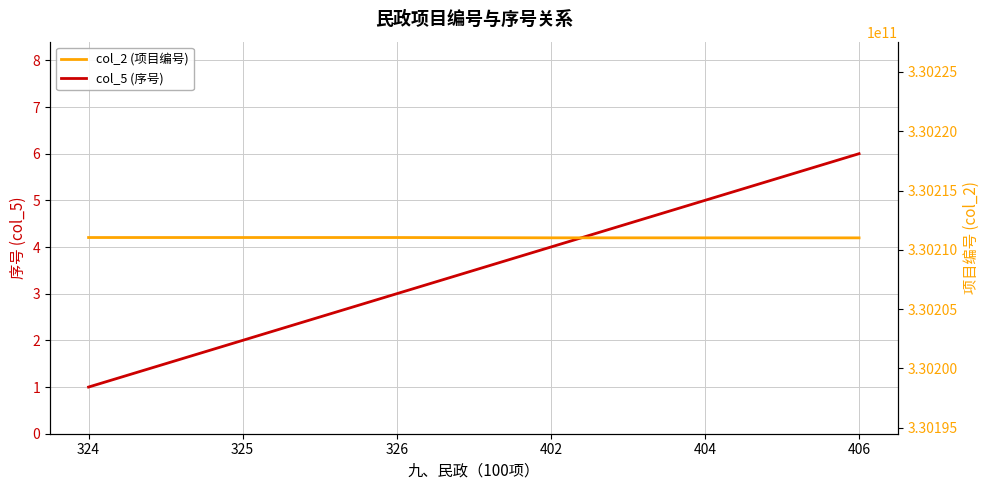

What is the average value of the col_5 (序号) series?

4